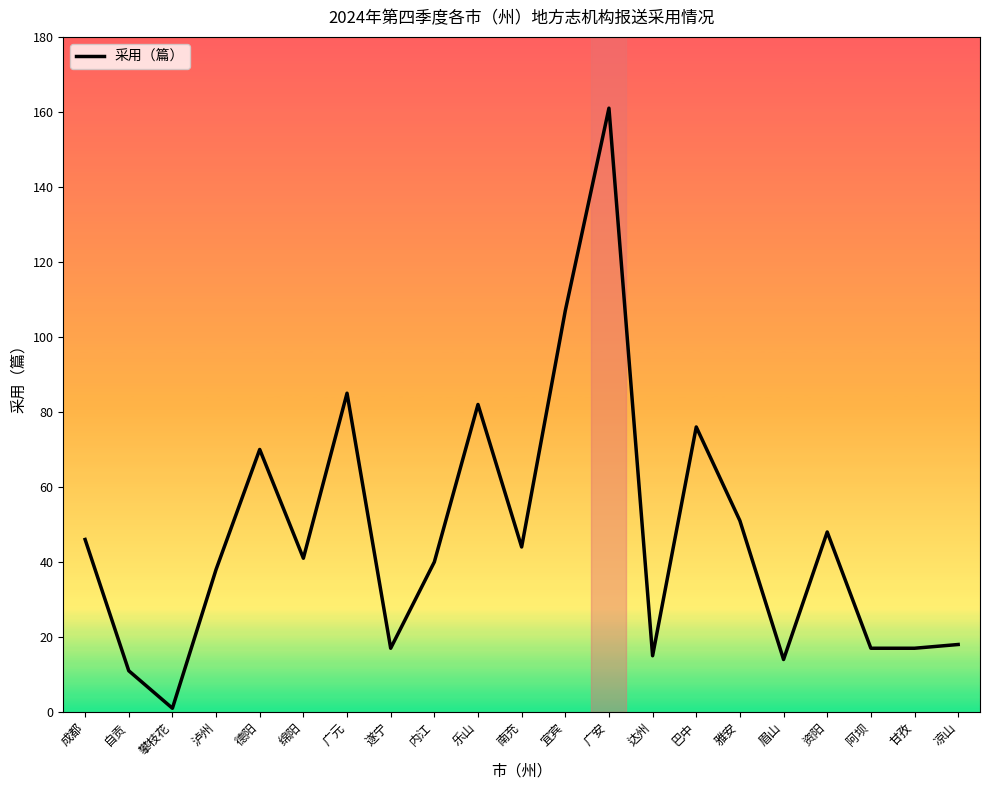

What is the difference between the values at 自贡 and 攀枝花?

10